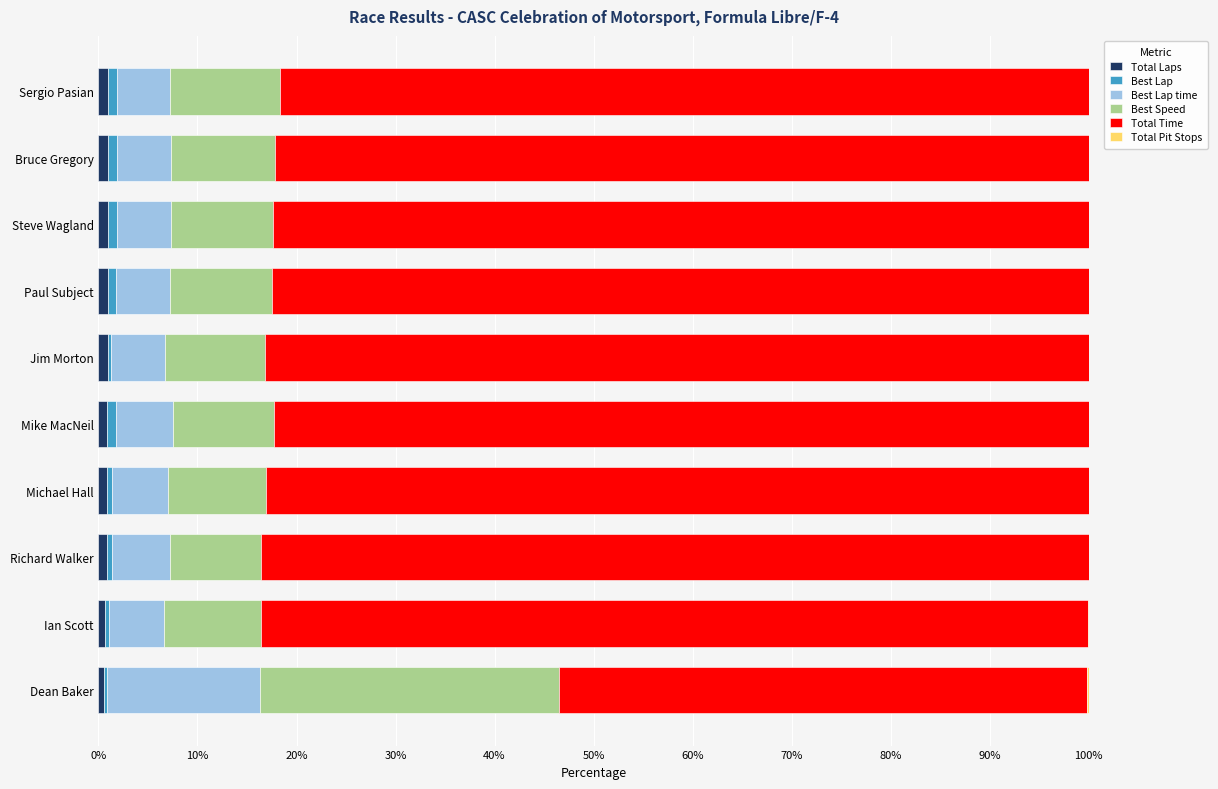

Count the number of data series in this chart.

6